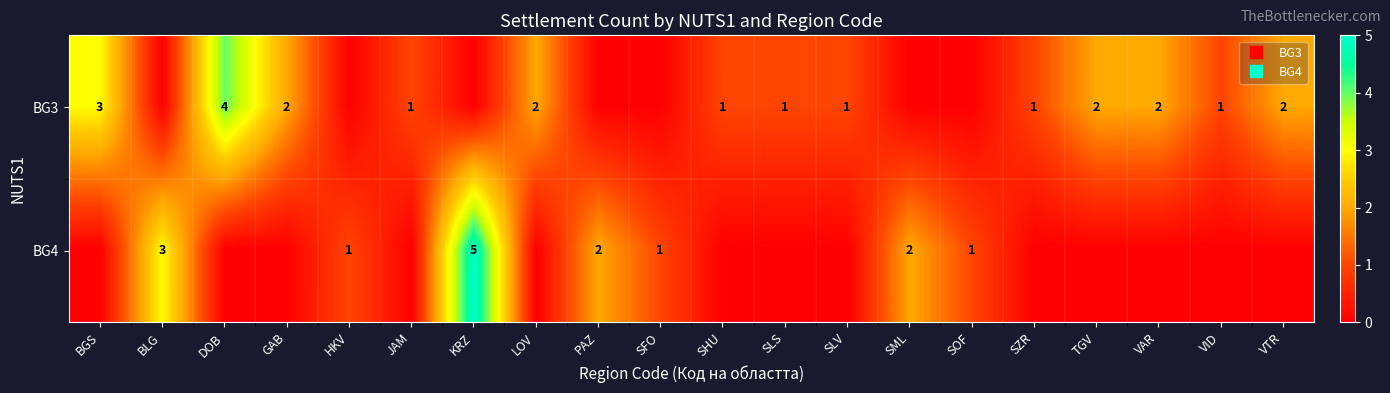

List the series in order of their peak value, highest first.

BG4, BG3